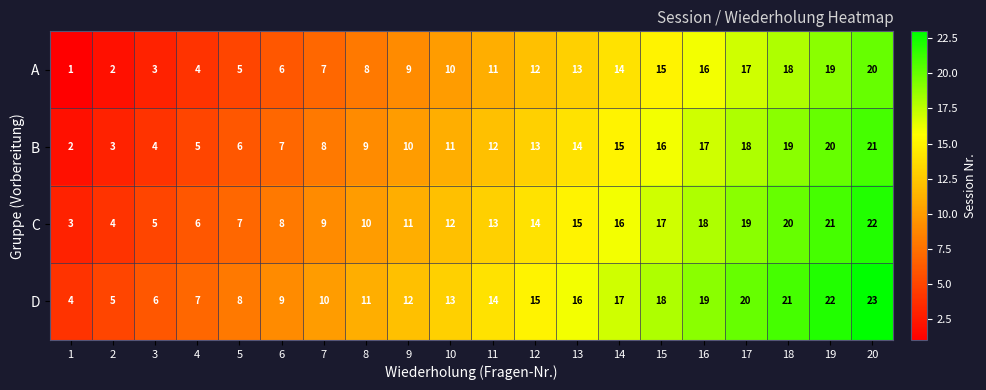

How many distinct data groups are displayed?

4